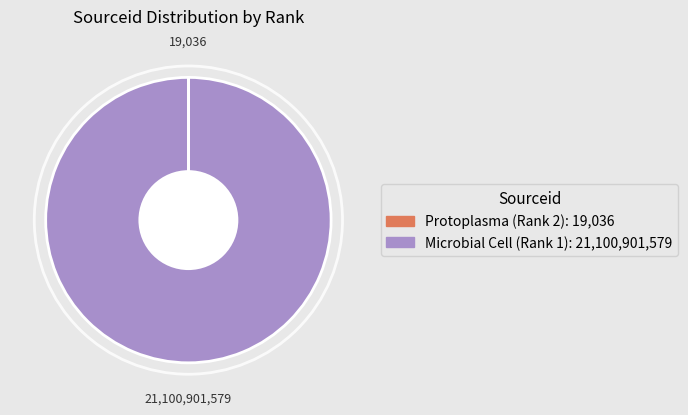

True or false: Microbial Cell (Rank 1) accounts for 88% of the total.

False